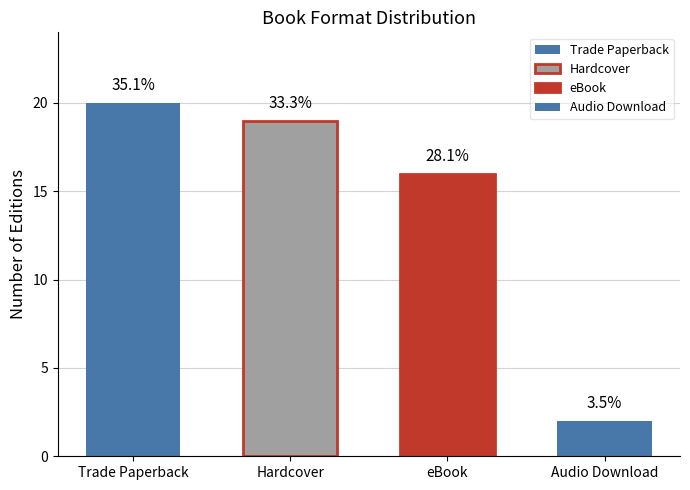

What is the value of the 3rd bar from the left?

16